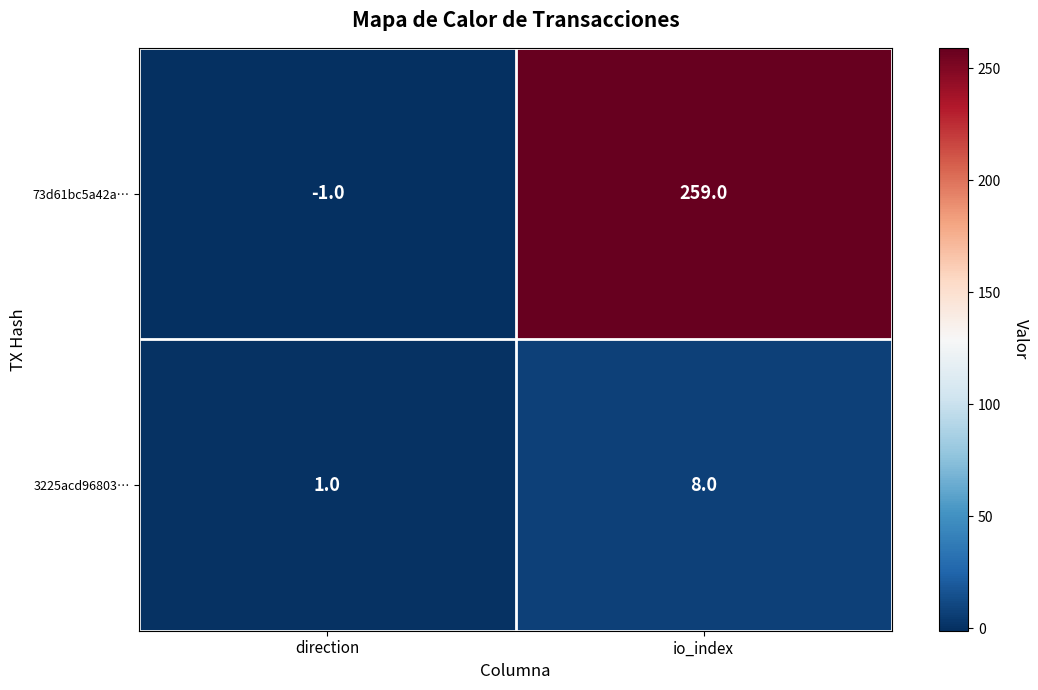

At which label is 73d61bc5a42a… closest to 129?

direction